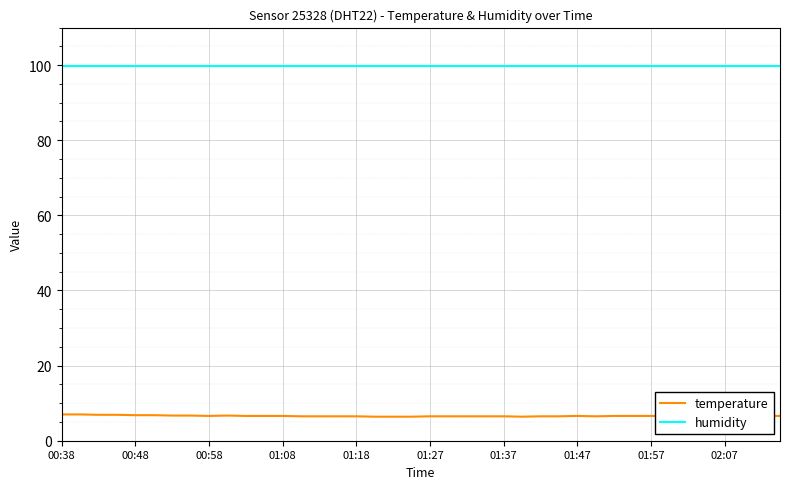

What is the difference between the maximum and minimum values in the temperature series?

0.6